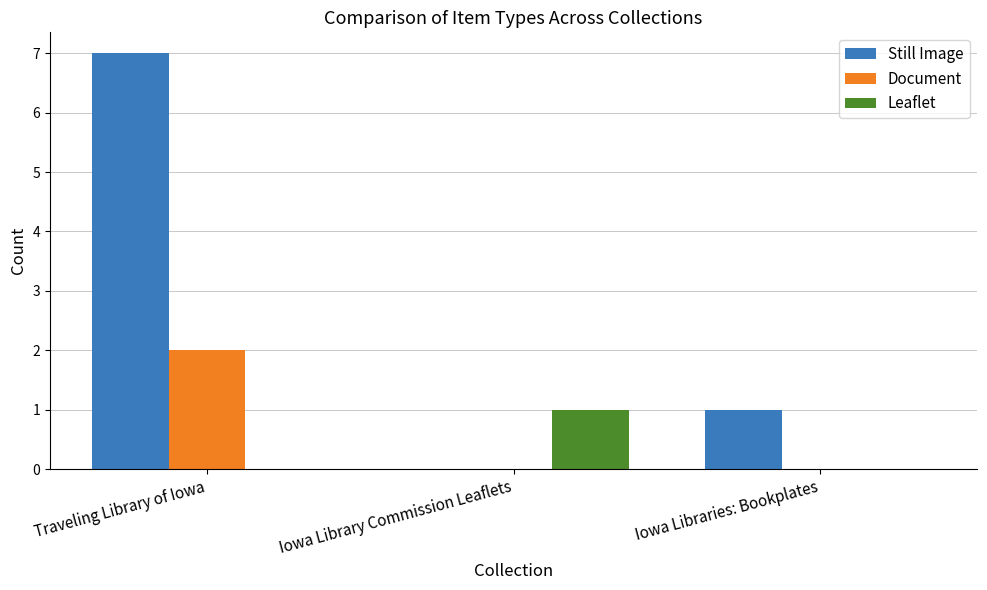

Which series has the widest spread of values?

Still Image